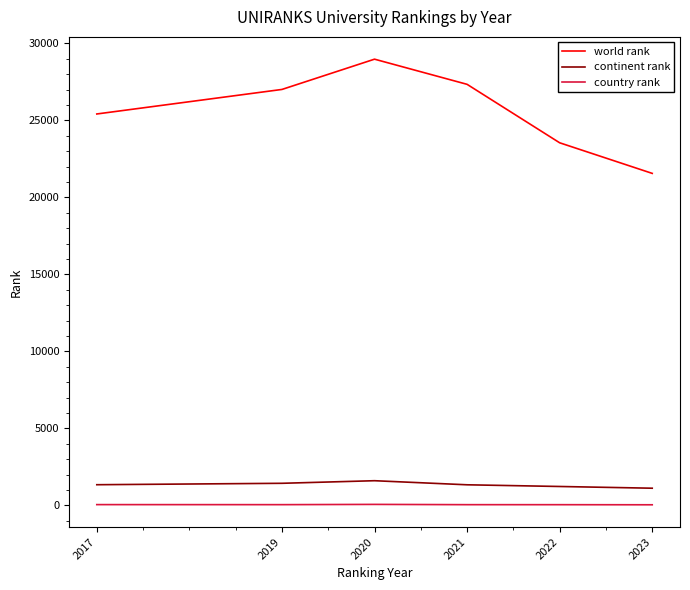

At 2023, list the series in order from smallest to largest.

country rank, continent rank, world rank